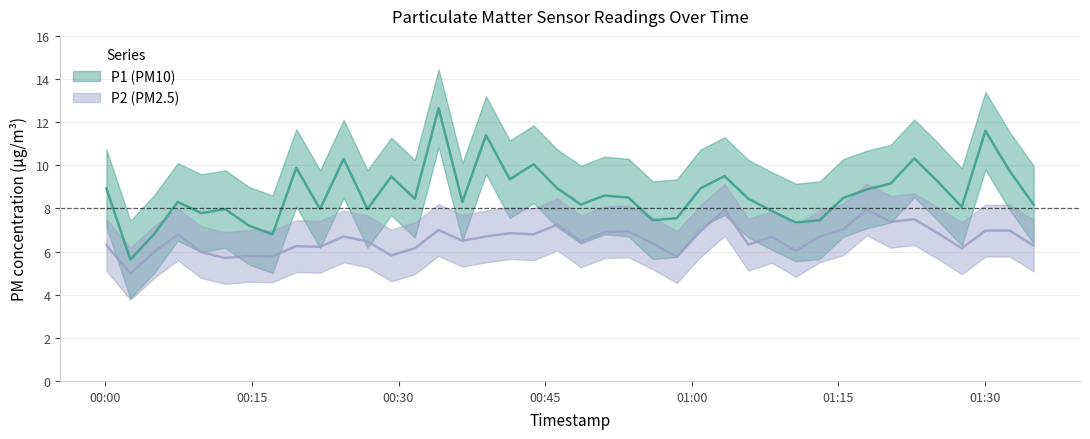

At which label is P2 closest to 6?

2022-11-12T00:04:58